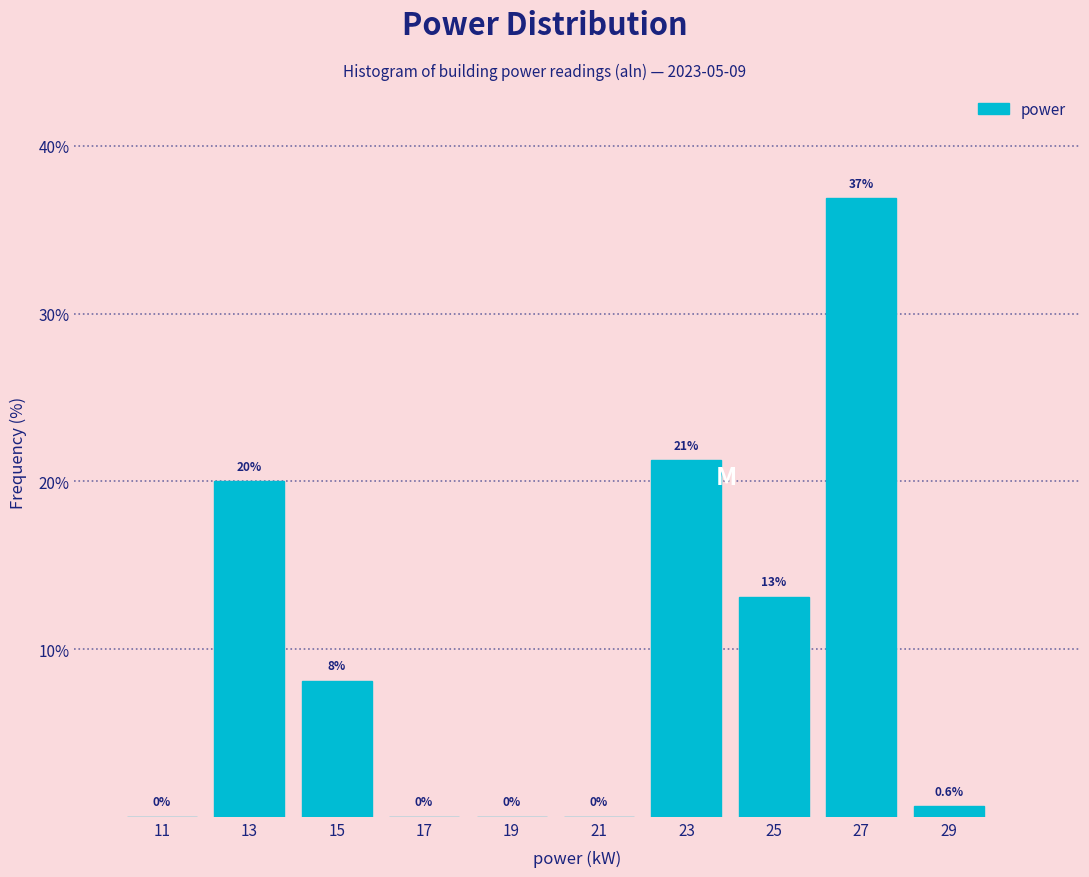

Over which range of the x-axis is the bar tallest?

26 to 28